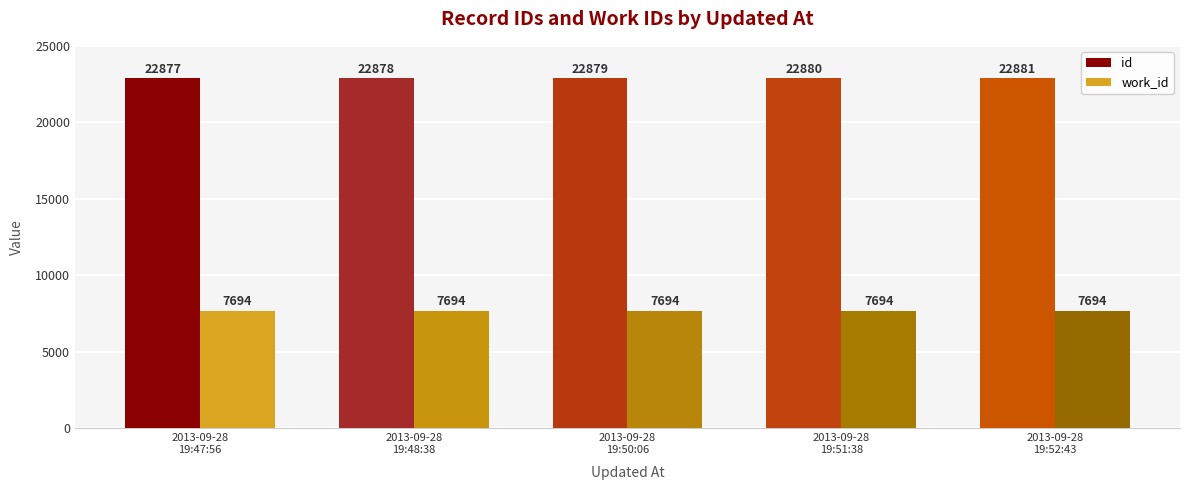

Where is work_id nearest to the value 7694?

2013-09-28
19:47:56